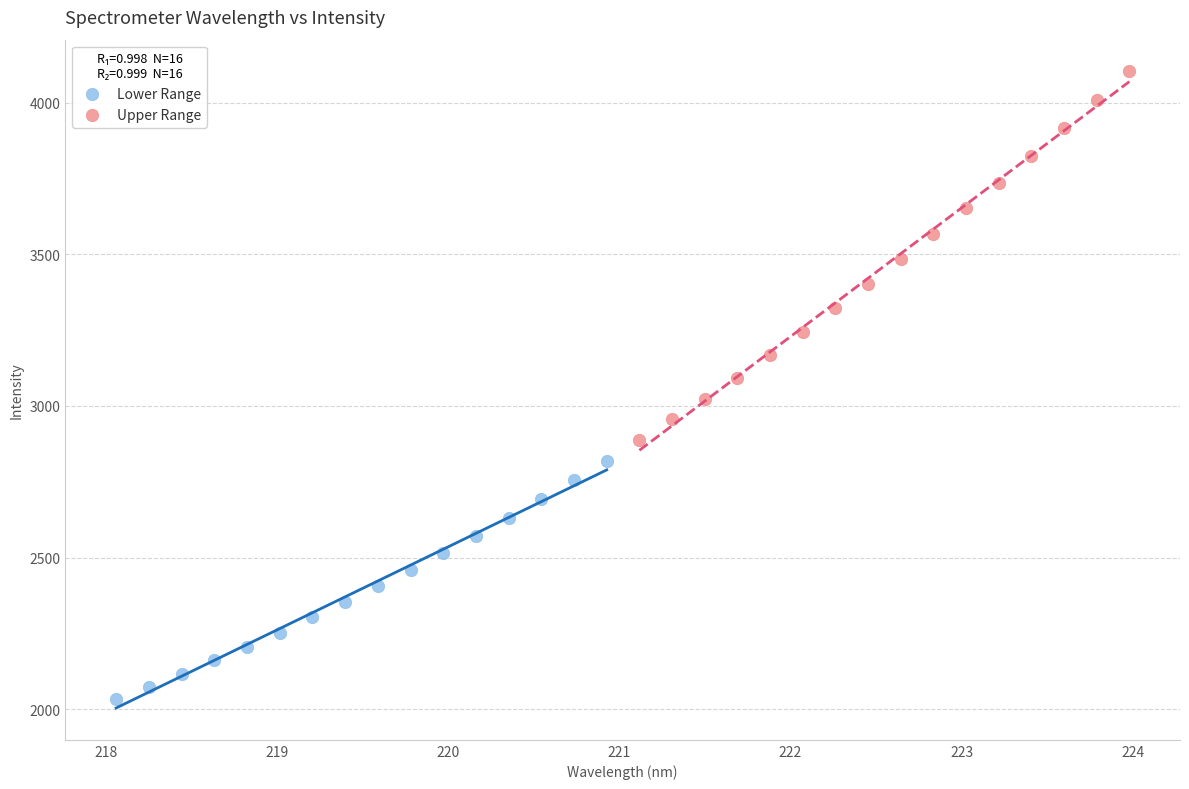

What are all the series names shown in the legend?

Lower Range, Upper Range